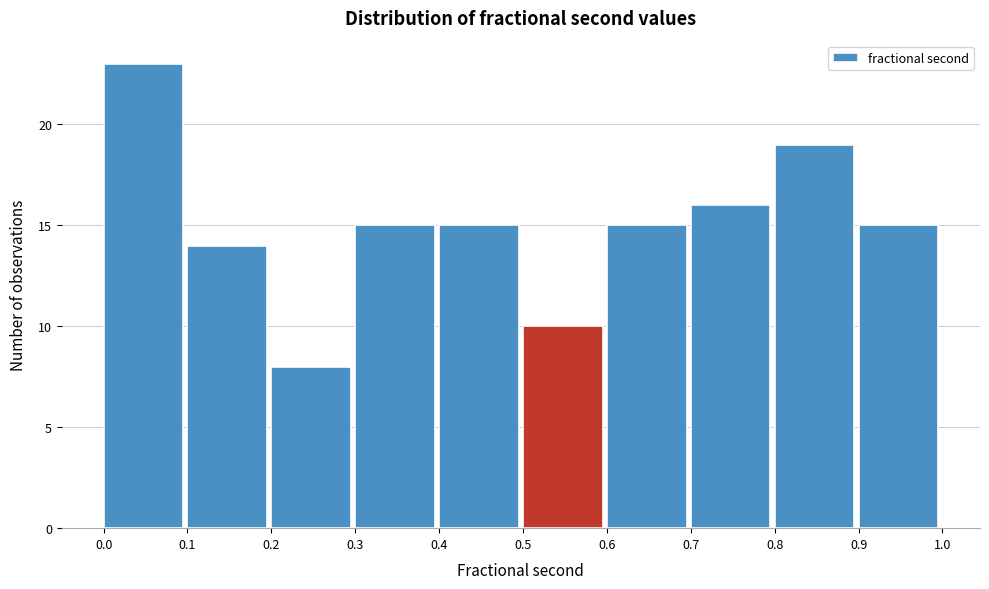

Reading left to right, what are all the values shown in this chart?

0.0=23	0.1=14	0.2=8	0.3=15	0.4=15	0.5=10	0.6=15	0.7=16	0.8=19	0.9=15